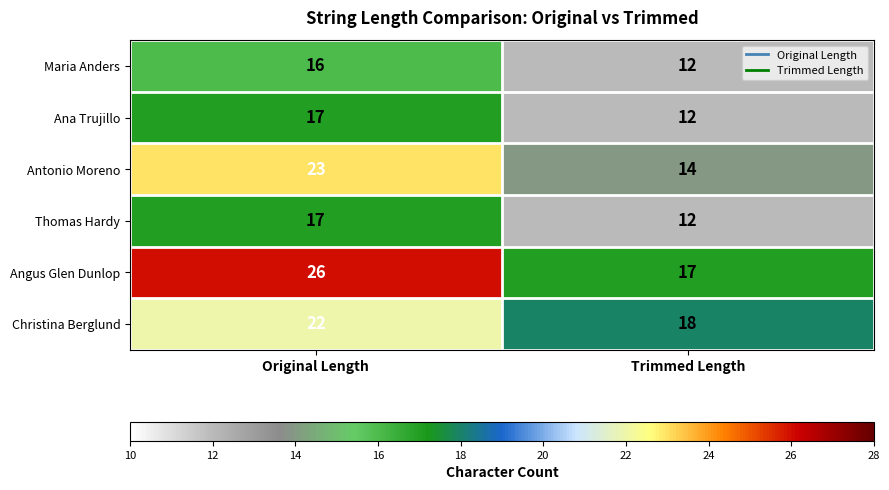

What is the greatest value displayed?

26